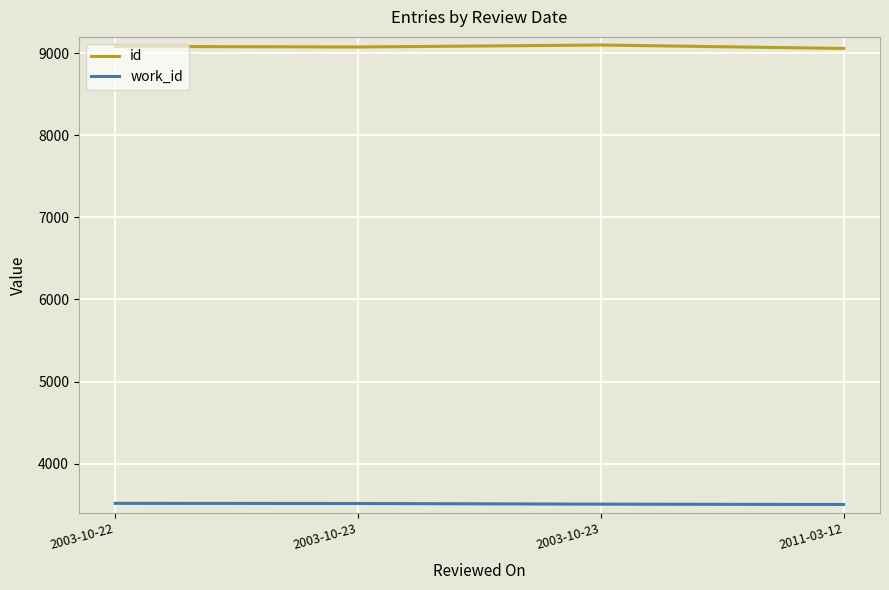

In id, how many points are lower than both neighbors (excluding endpoints)?

1